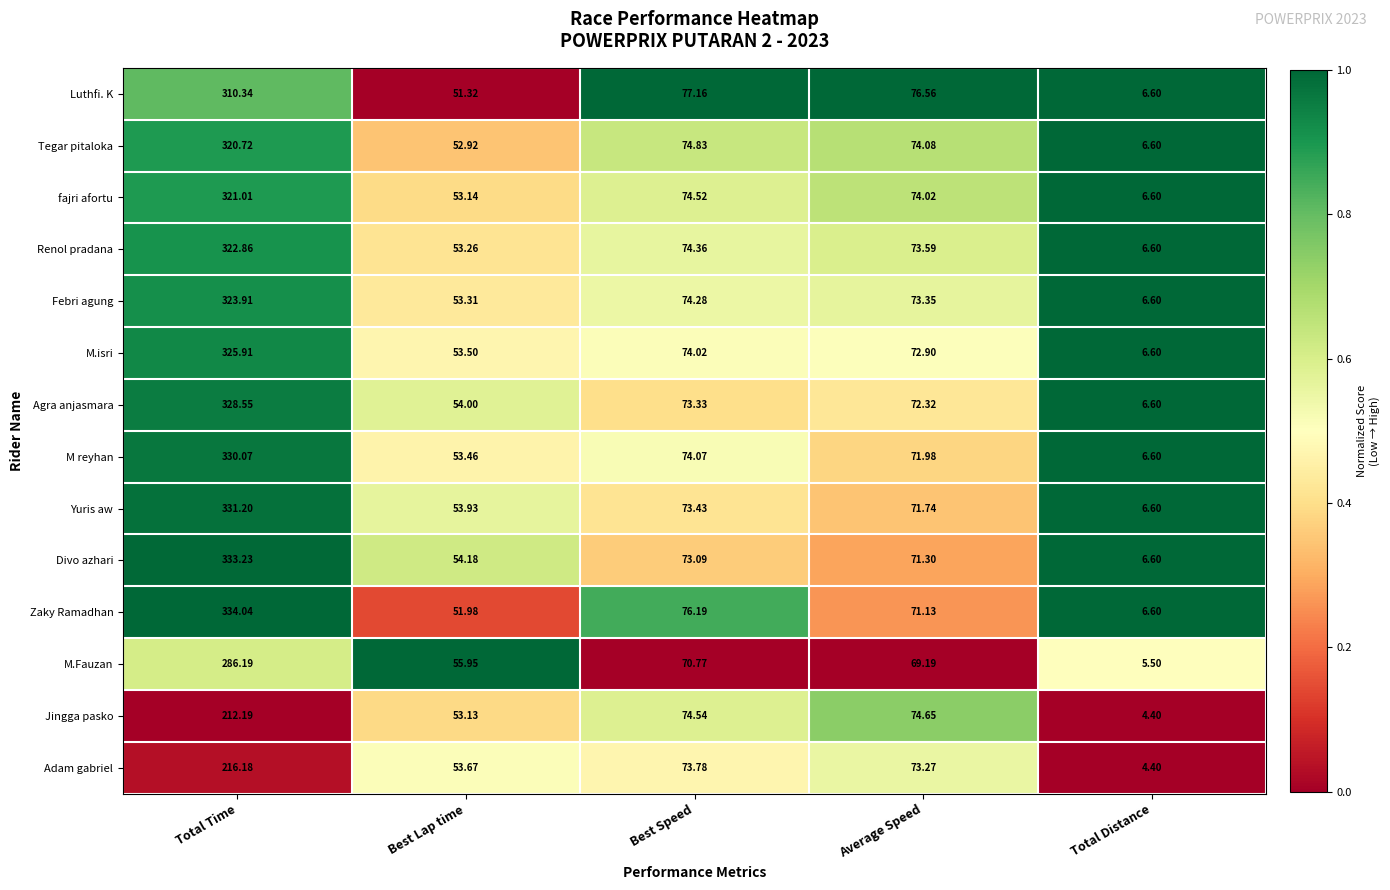

Which series changed the most between Total Time and Best Lap time?

Zaky Ramadhan